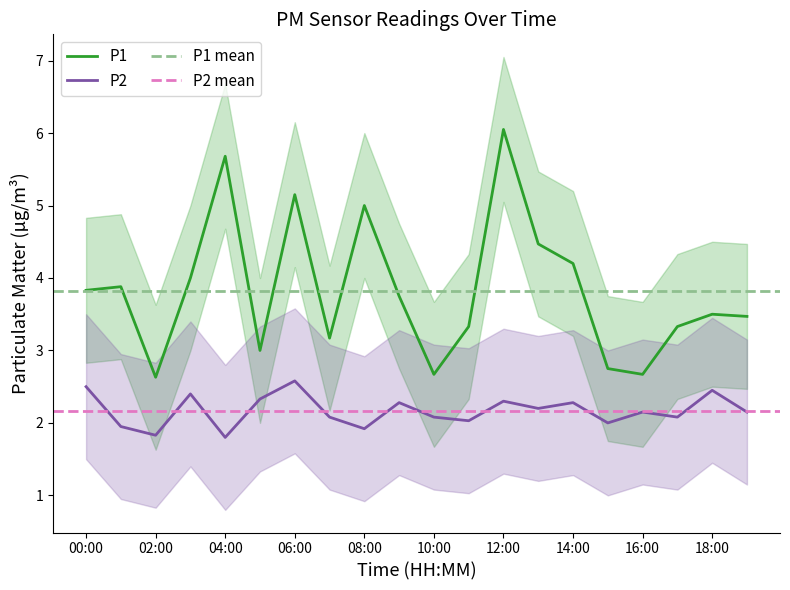

True or false: P2 and P1 intersect in this chart.

False